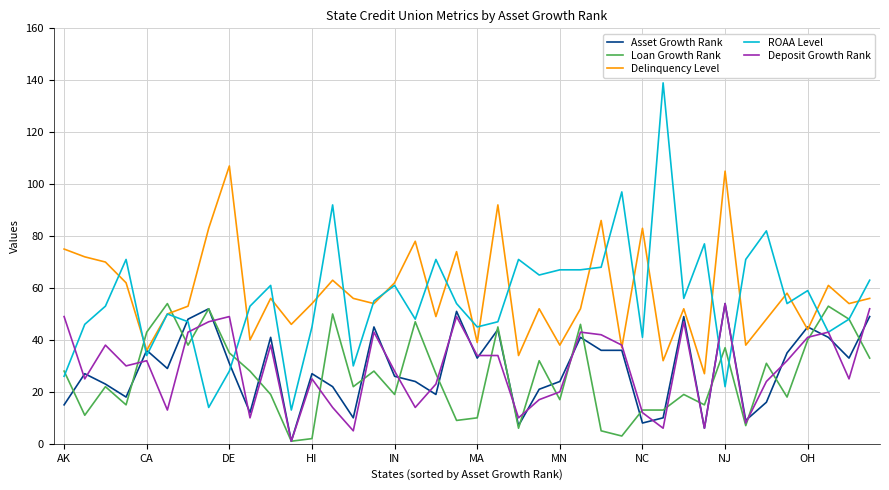

Which series has the widest spread of values?

ROAA Level